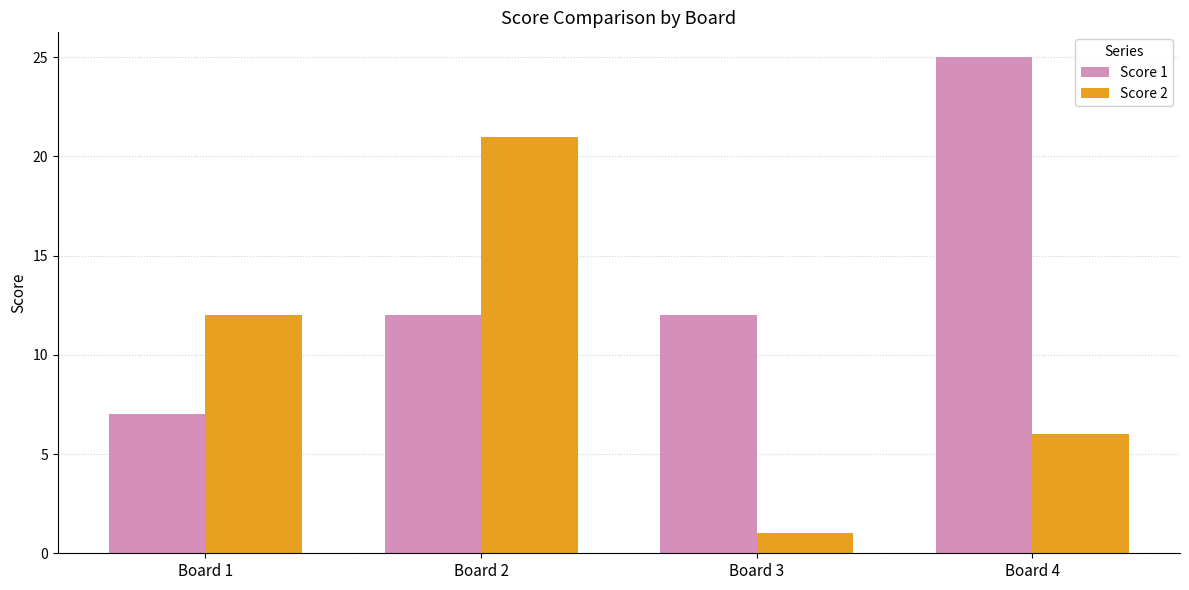

Where is Score 2 nearest to the value 11?

Board 1